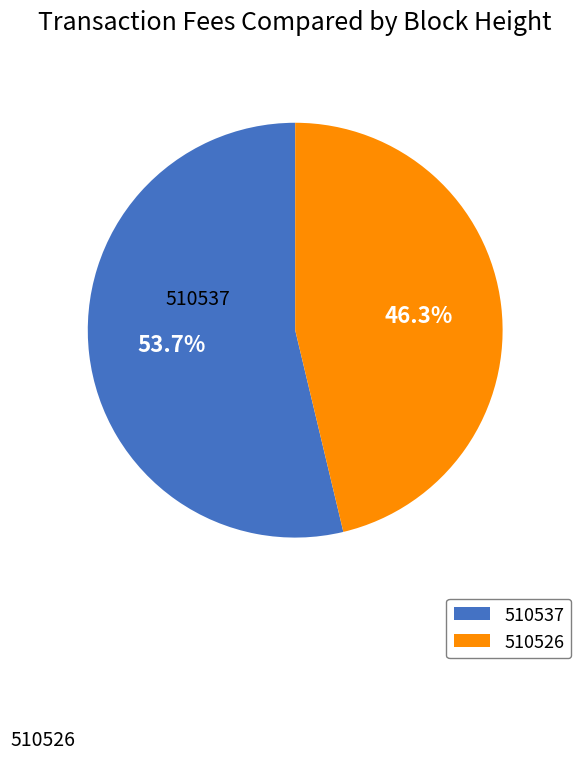

The 510526 slice represents 46% of the pie. True or false?

True